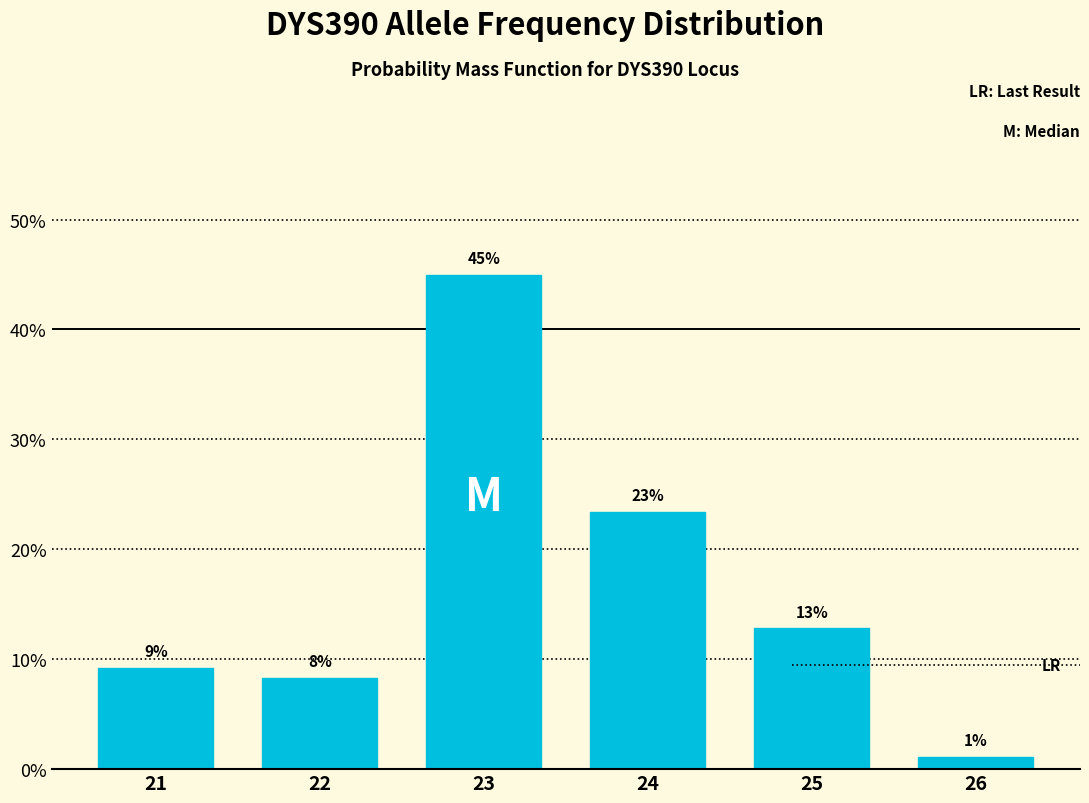

Are the bars horizontal?

No